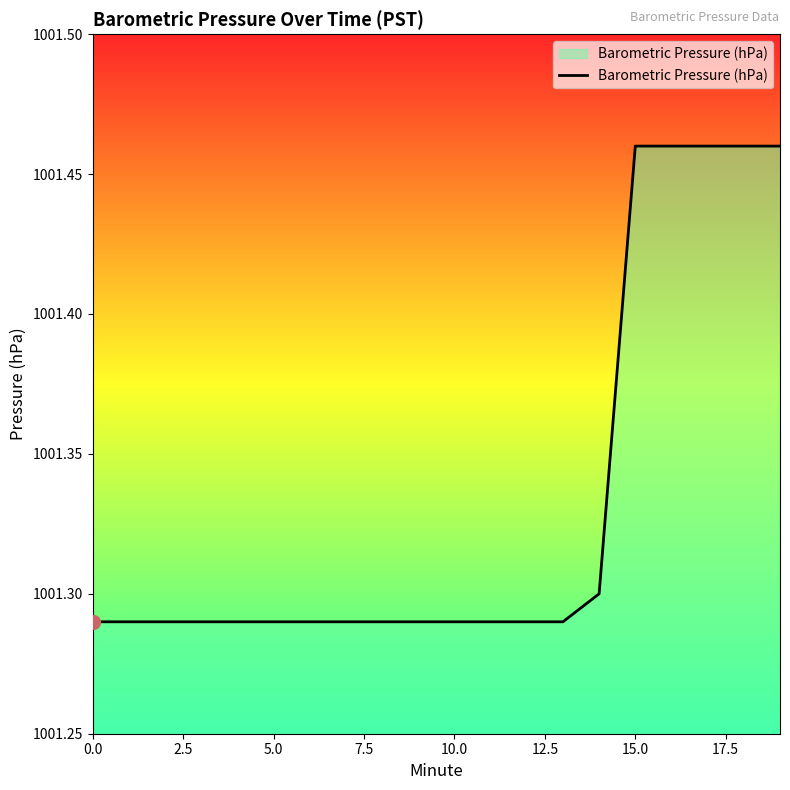

What is the difference between the maximum and minimum values?

0.2